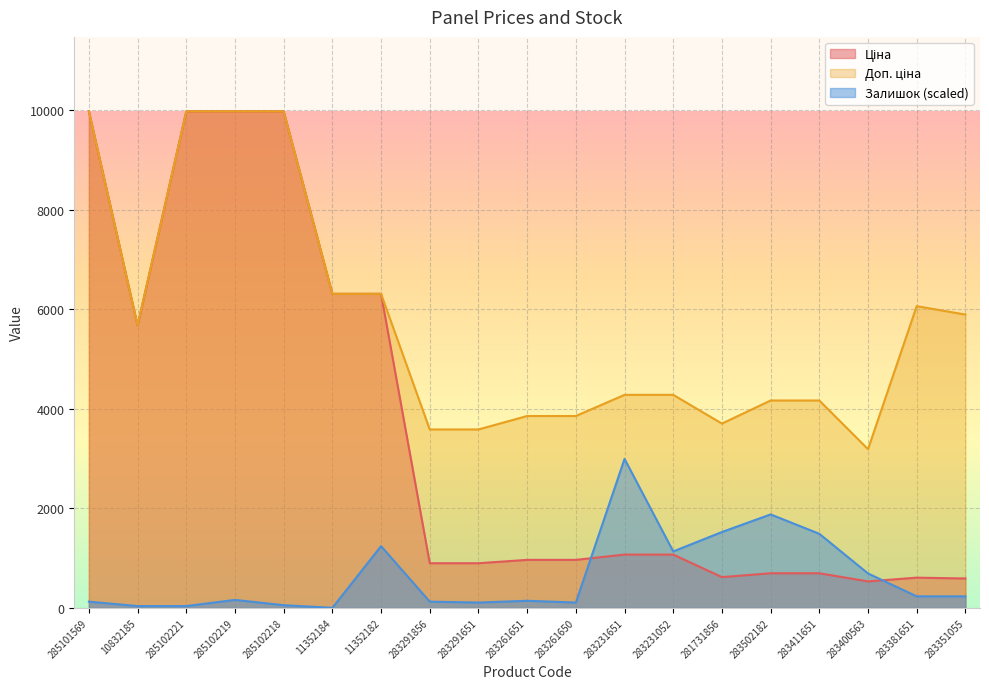

True or false: Доп. ціна and Ціна intersect in this chart.

False